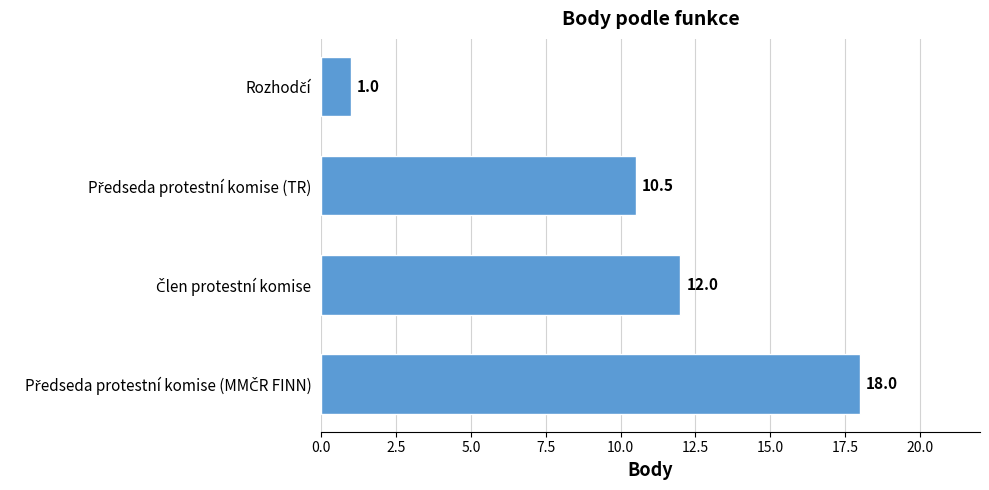

Are the bars horizontal?

Yes